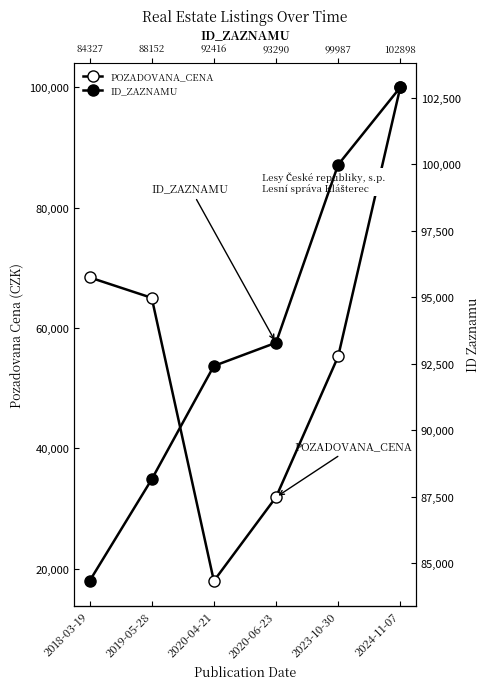

Which series has the widest spread of values?

POZADOVANA_CENA